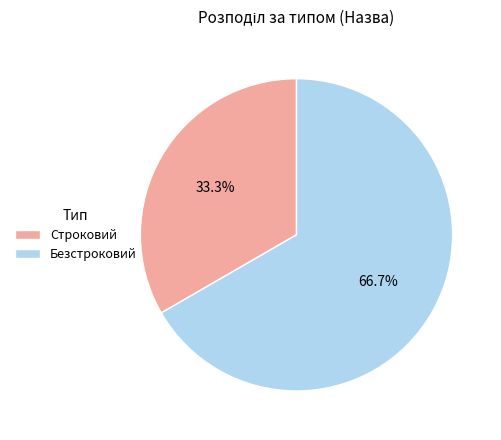

To the nearest percent, what is the difference between the Строковий and Безстроковий slice percentages?

33%